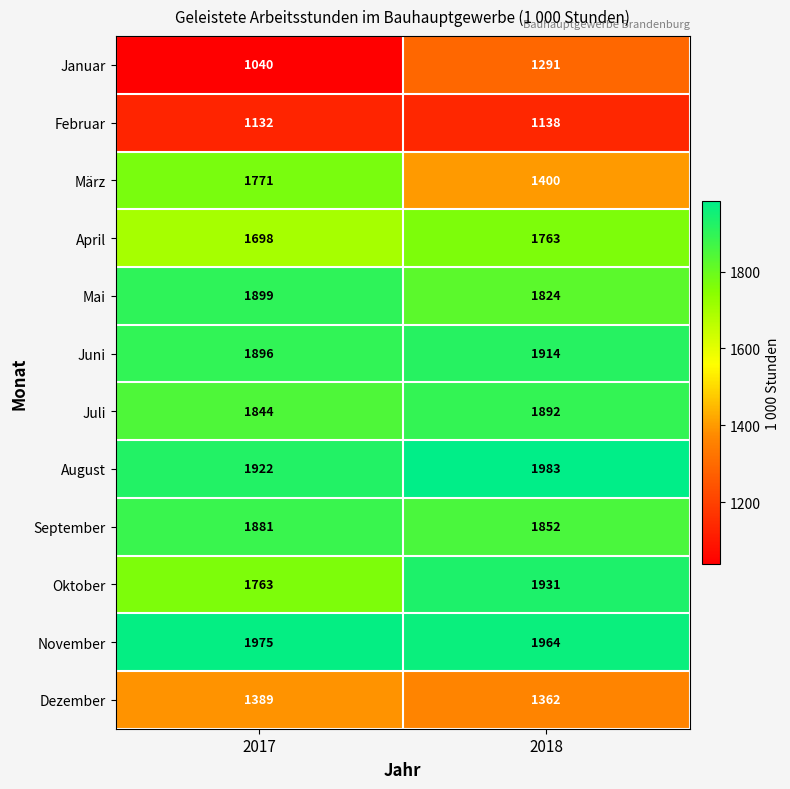

Reading left to right, what are all the values shown in this chart?

Januar: 1040	1291
Februar: 1132	1138
März: 1771	1400
April: 1698	1763
Mai: 1899	1824
Juni: 1896	1914
Juli: 1844	1892
August: 1922	1983
September: 1881	1852
Oktober: 1763	1931
November: 1975	1964
Dezember: 1389	1362